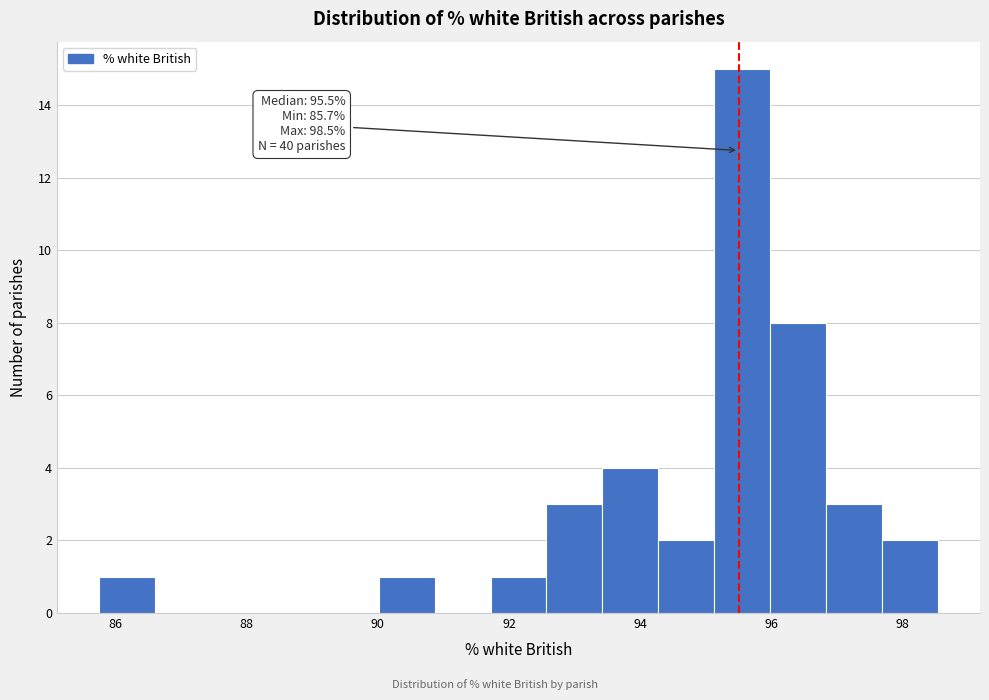

Over which range of the x-axis is the bar tallest?

95.2 to 96.0